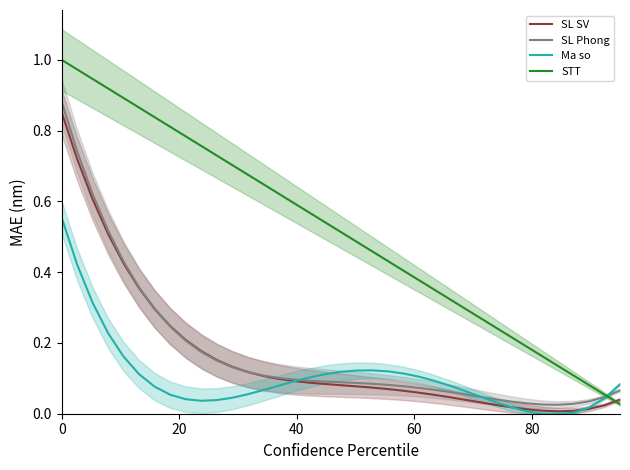

Count the number of data series in this chart.

4